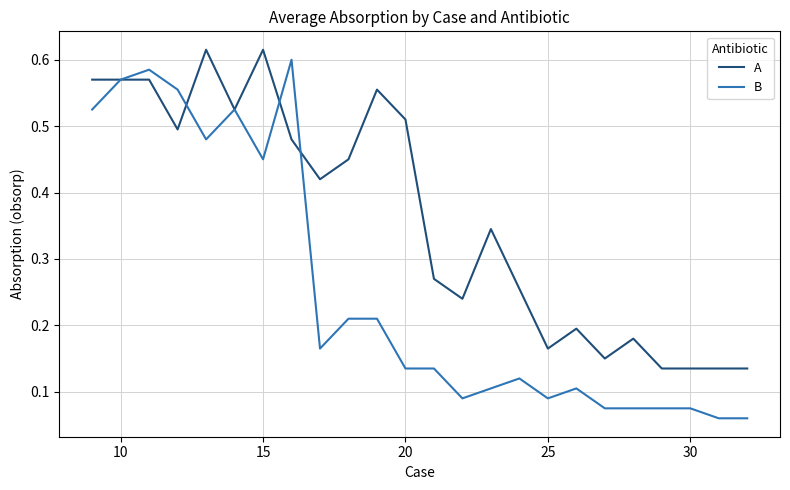

Which series has the widest spread of values?

B